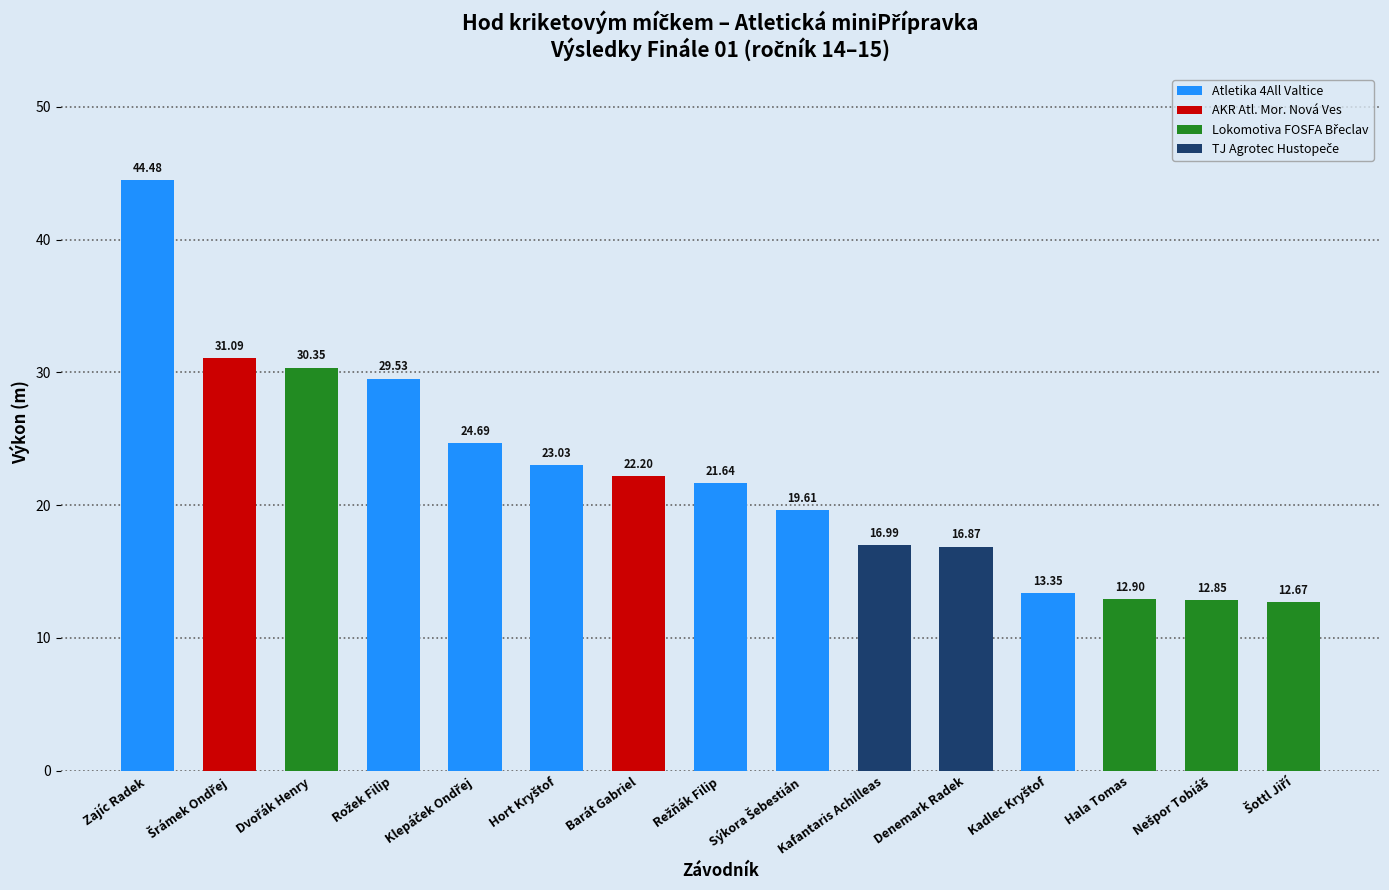

Is it true that AKR Atl. Mor. Nová Ves equals 12.6 at Dvořák Henry?

False